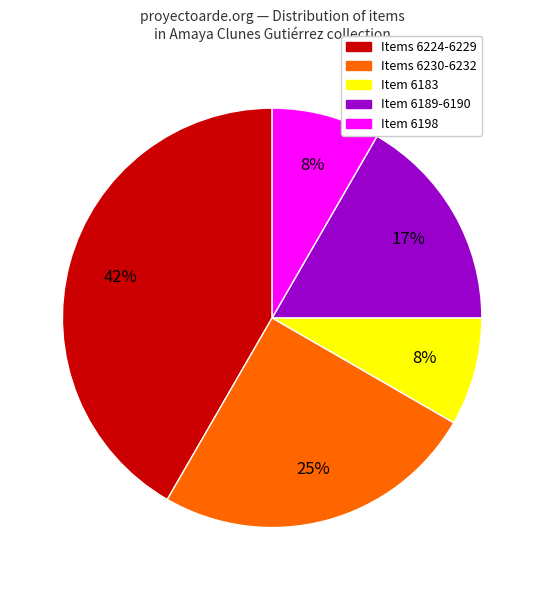

To the nearest percent, what is the average slice percentage?

20%